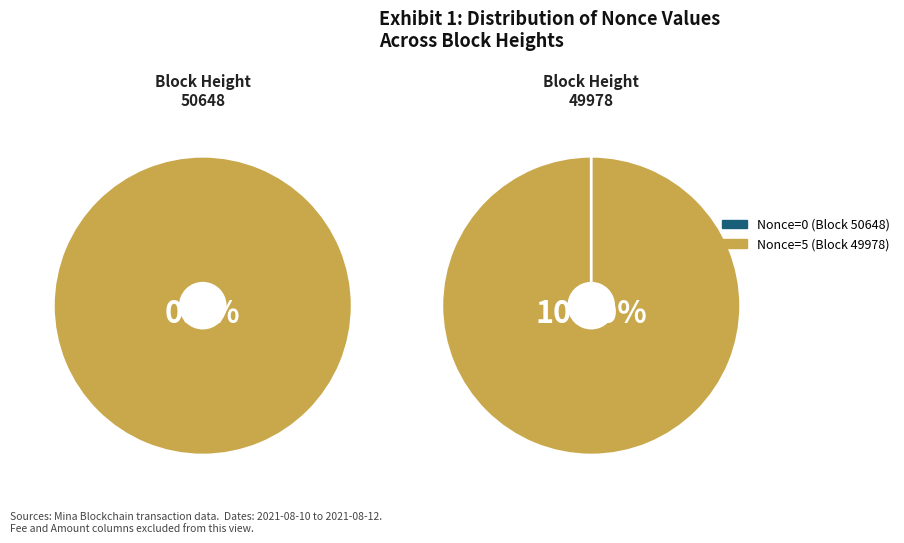

Is it true that 49978 is 100% of the pie?

True